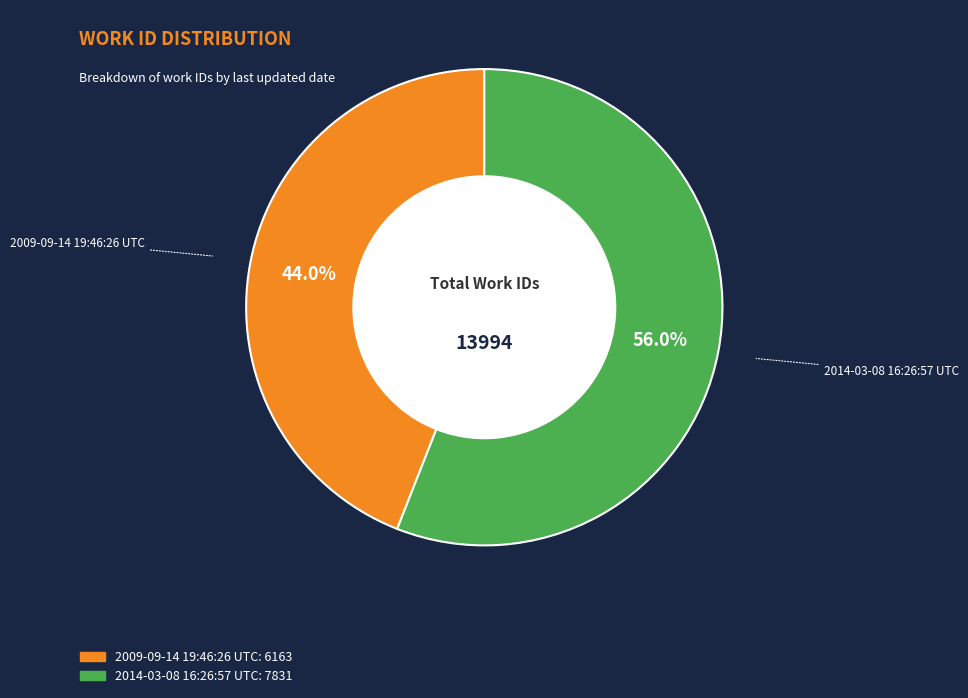

Does 2014-03-08 16:26:57 UTC account for over 50% of the chart?

Yes